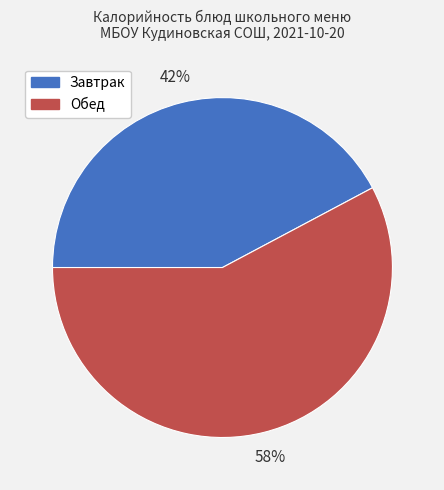

Does any single category account for the majority?

Yes